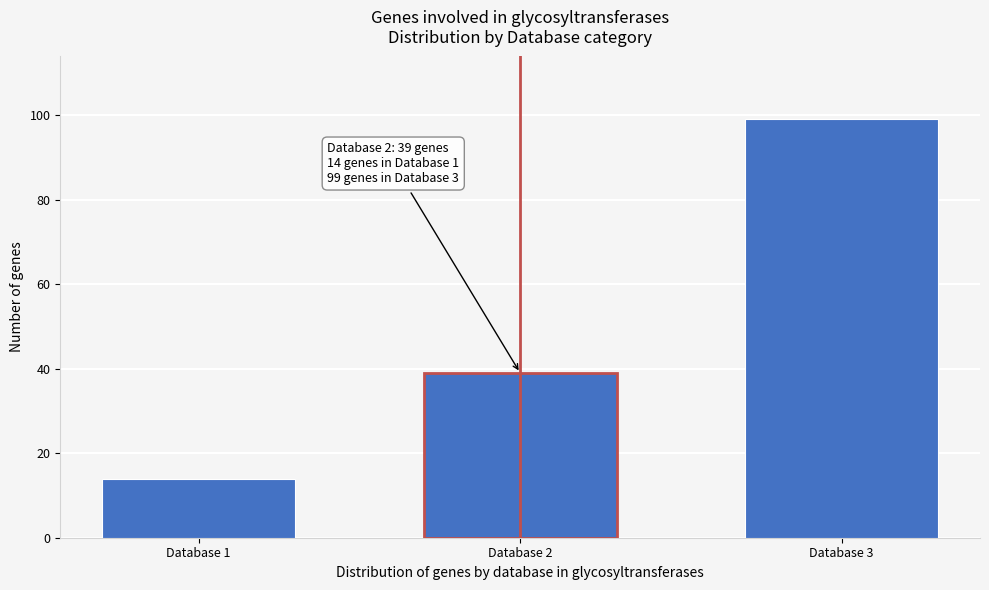

Reading left to right, what are all the values shown in this chart?

14	39	99